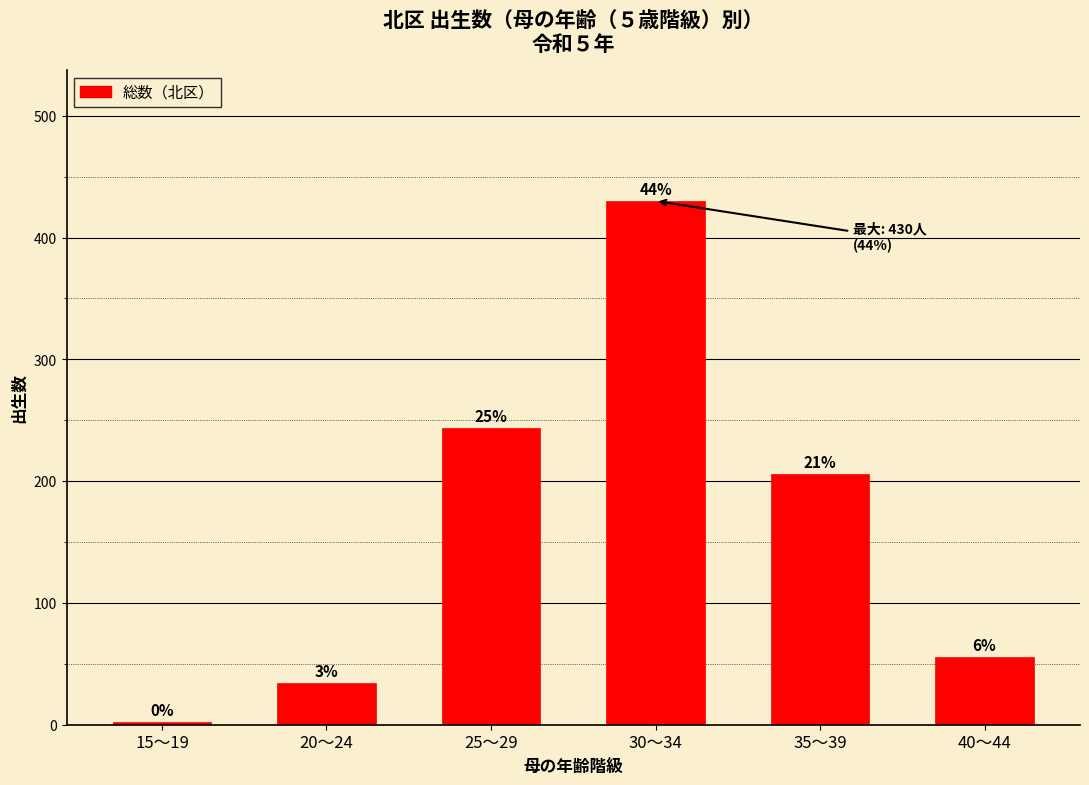

Approximately how many times larger is the value at 35～39 compared to 30～34?

0.5